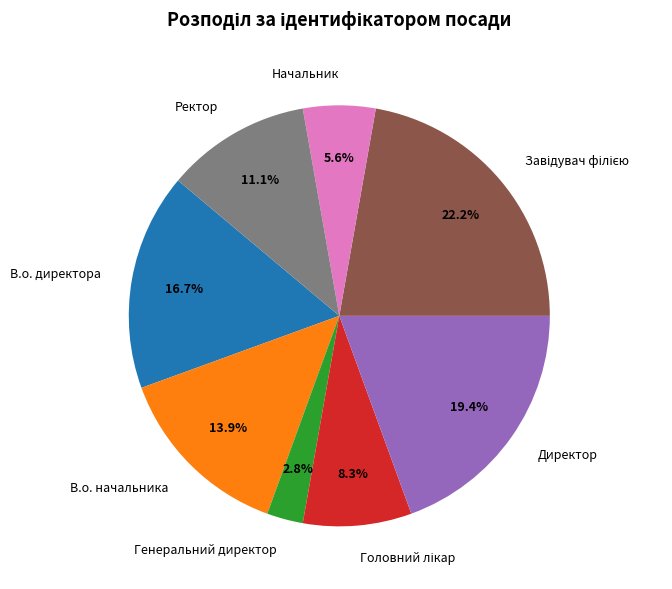

Is Ректор the majority of the pie?

No